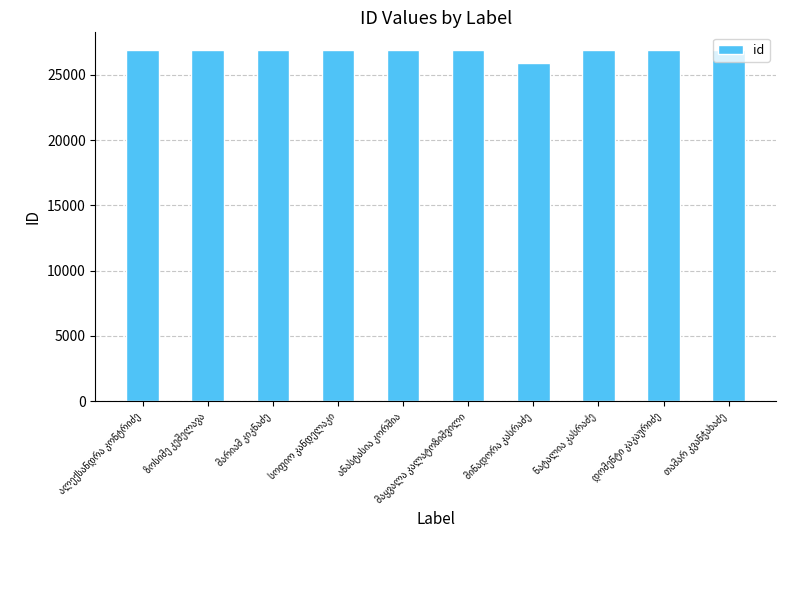

What is the maximum value shown in the chart?

26901